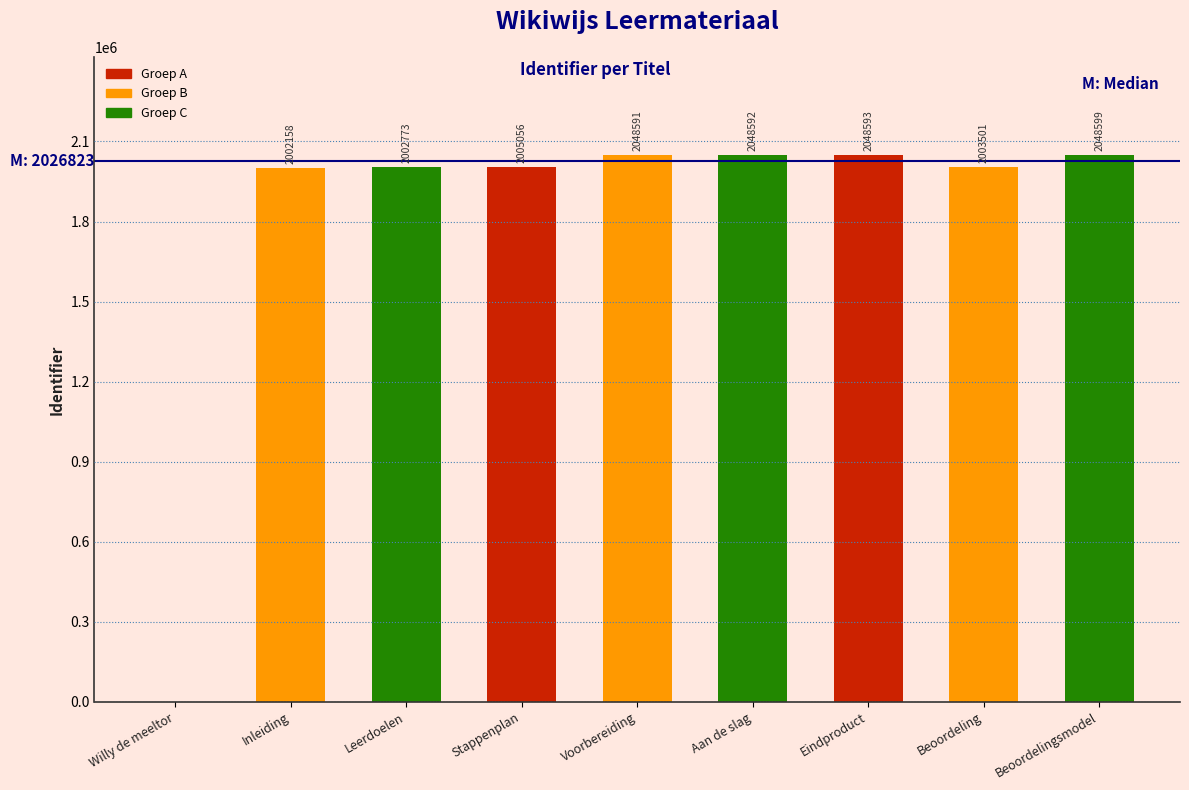

Reading left to right, list all the values displayed in this chart.

0	2002158	2002773	2005056	2048591	2048592	2048593	2003501	2048599